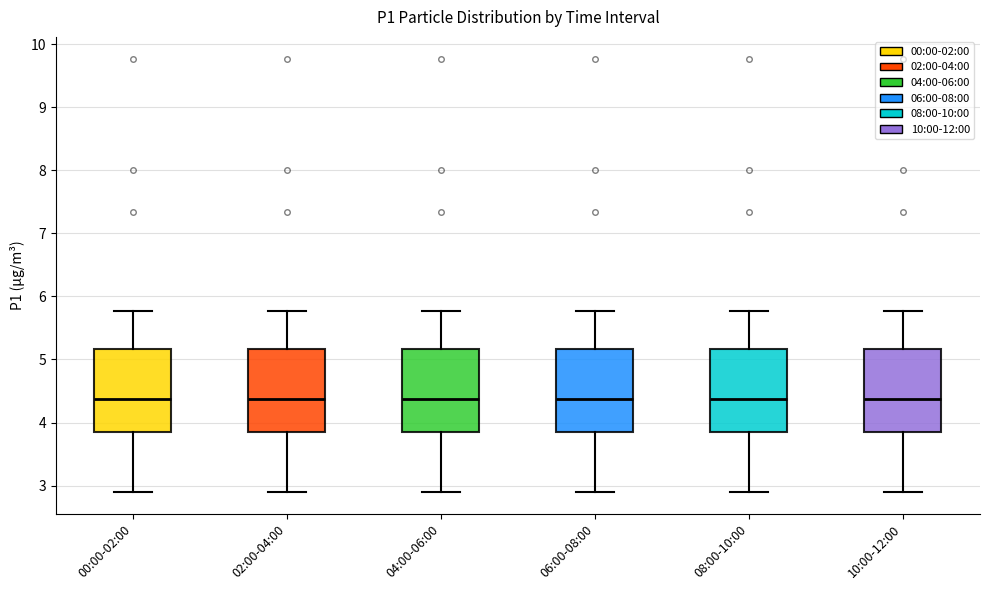

Where is the lower edge of the box for 08:00-10:00 on the y-axis? The values are not printed on the chart, so give them approximately, as read against the axis.

3.9